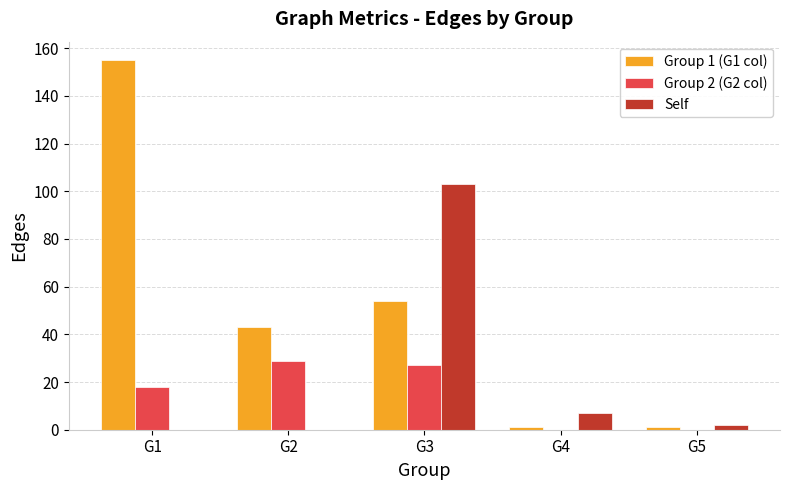

Does the chart contain stacked bars?

No